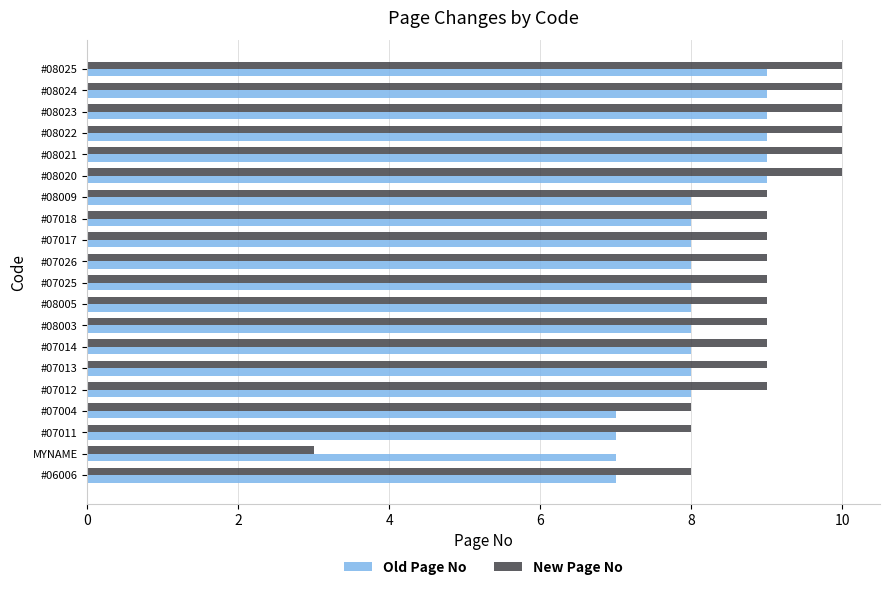

What is the maximum value for Old Page No?

9